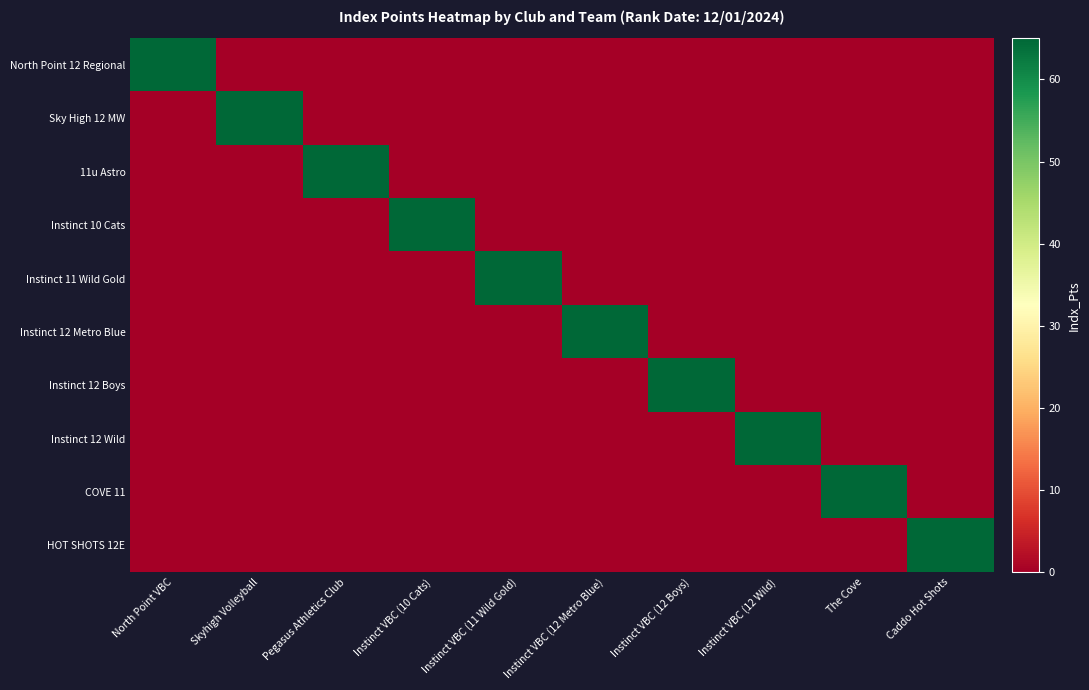

How many categories are shown in the chart?

10